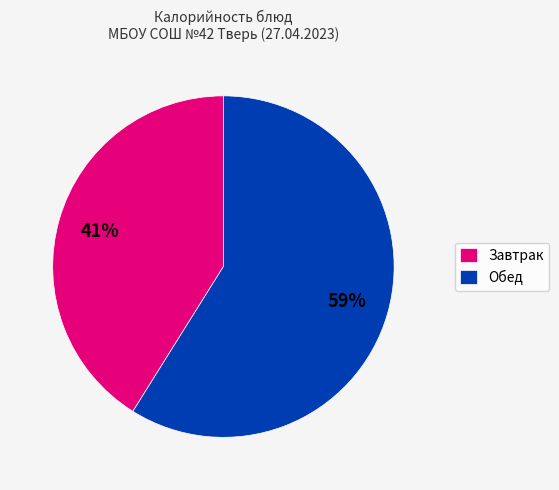

Rank the categories by value from lowest to highest.

Завтрак, Обед